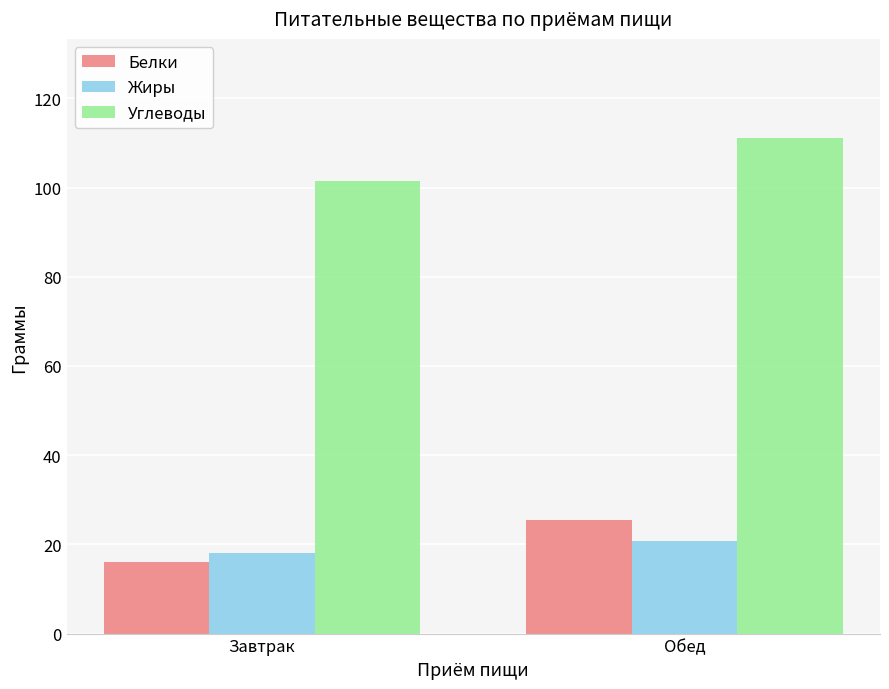

Rank the series by their maximum value, from lowest to highest.

Жиры, Белки, Углеводы